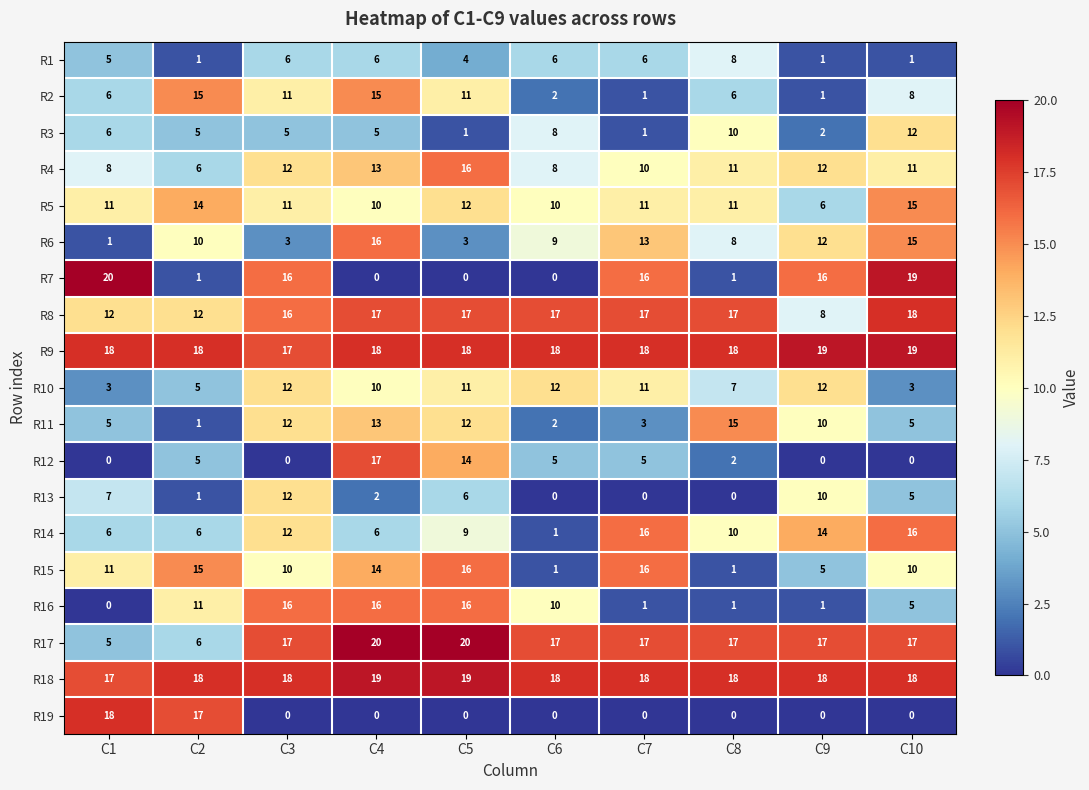

How many series are shown in this chart?

19